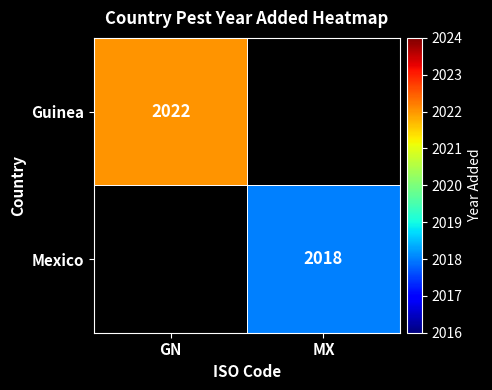

Is the value of Mexico at MX greater than the value of Guinea at GN?

No